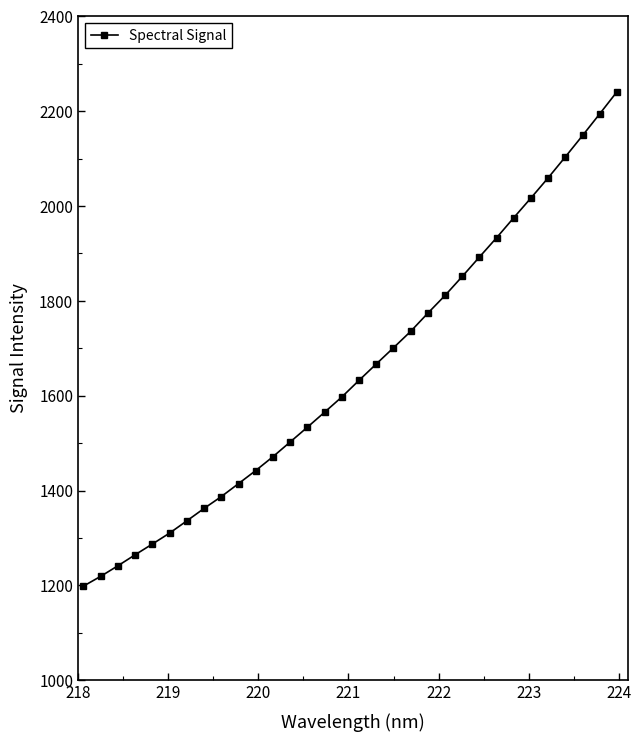

What is the greatest value displayed?

2241.1